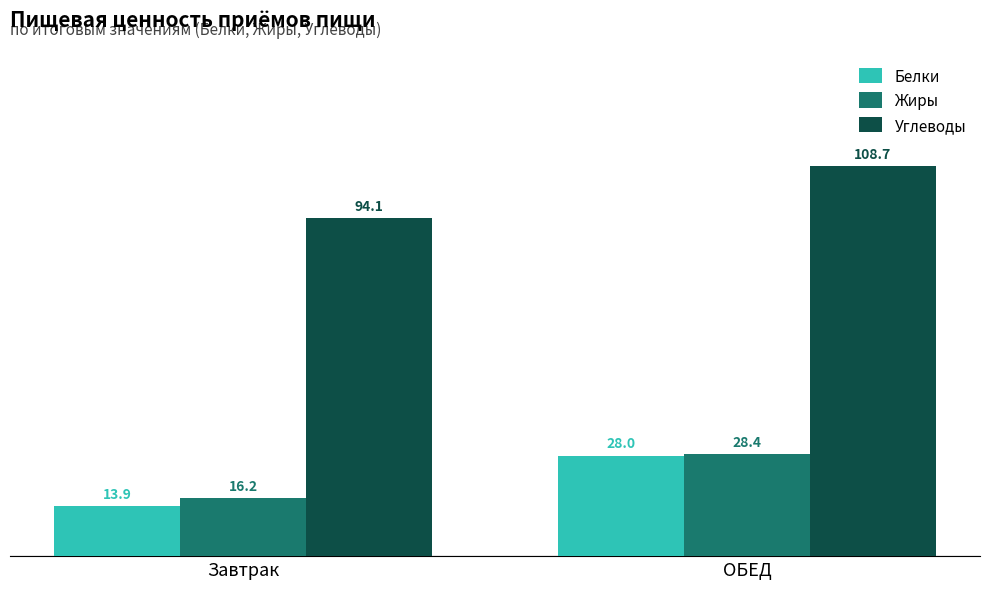

Reading right to left, what are all the values shown in this chart?

Белки: 28.0	13.9
Жиры: 28.4	16.2
Углеводы: 108.7	94.1